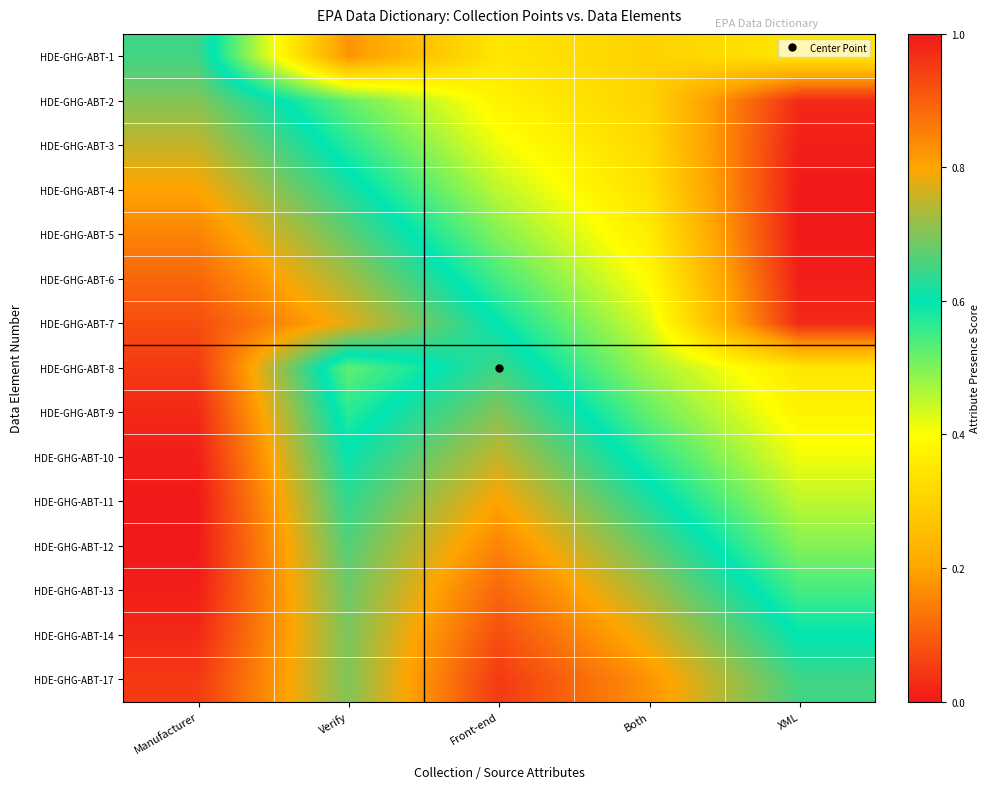

What is the total value across all series at Front-end?

9.8